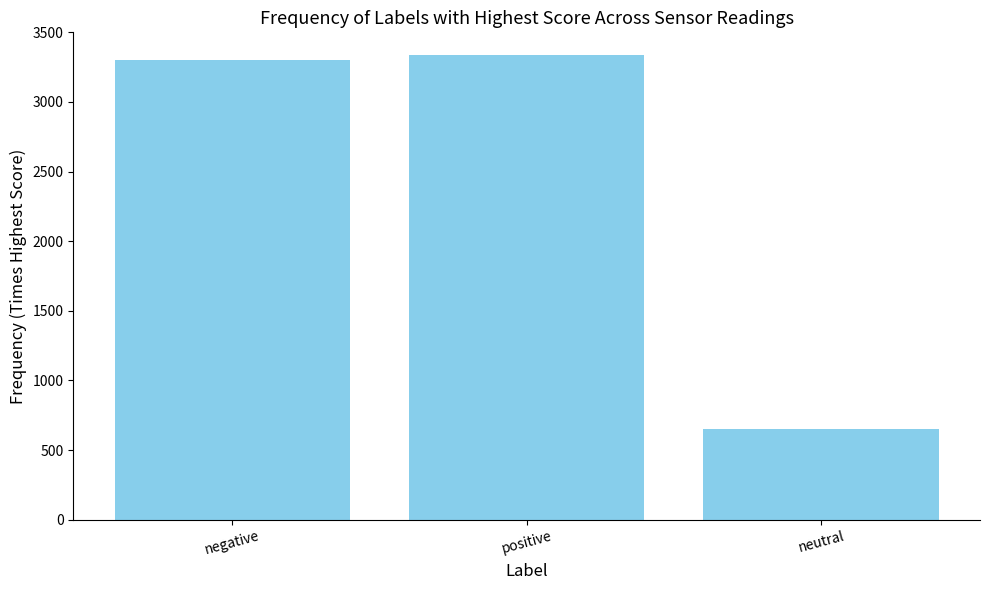

Rank the categories by value from lowest to highest.

neutral, negative, positive